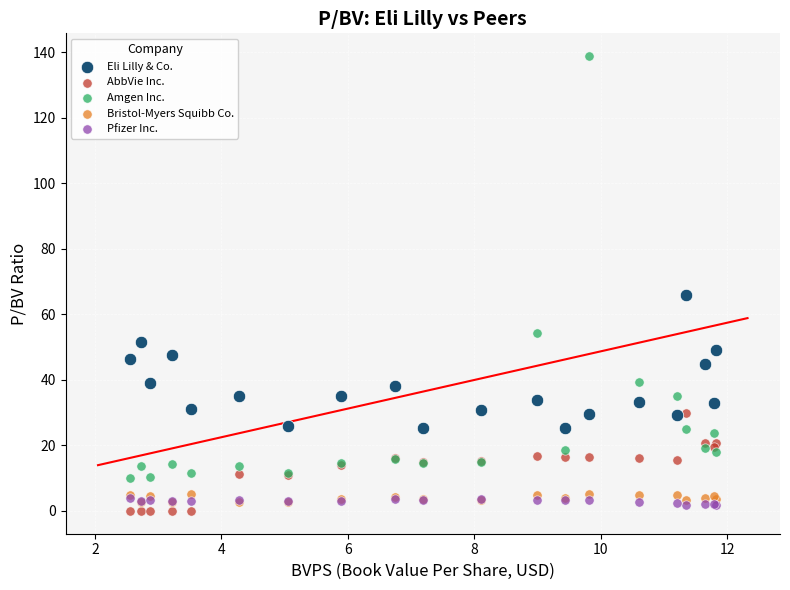

Which series has the widest spread of Y values?

Amgen Inc.